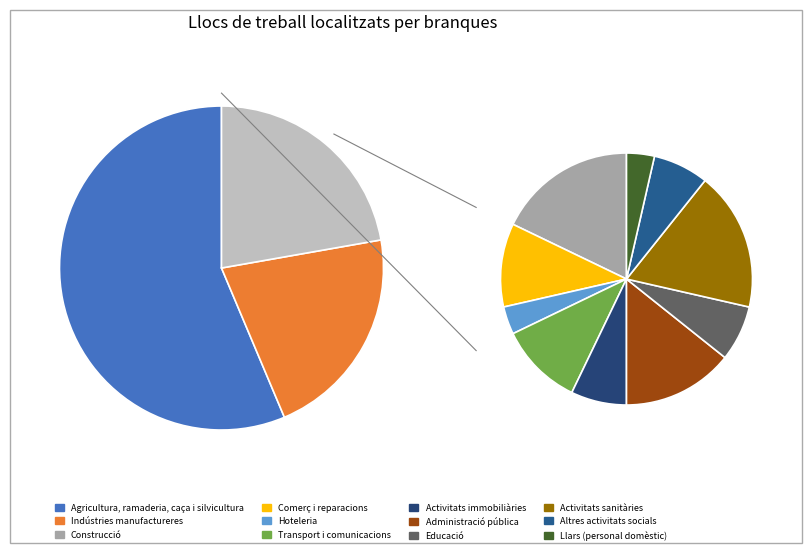

To the nearest percent, what portion does Educació represent?

2%